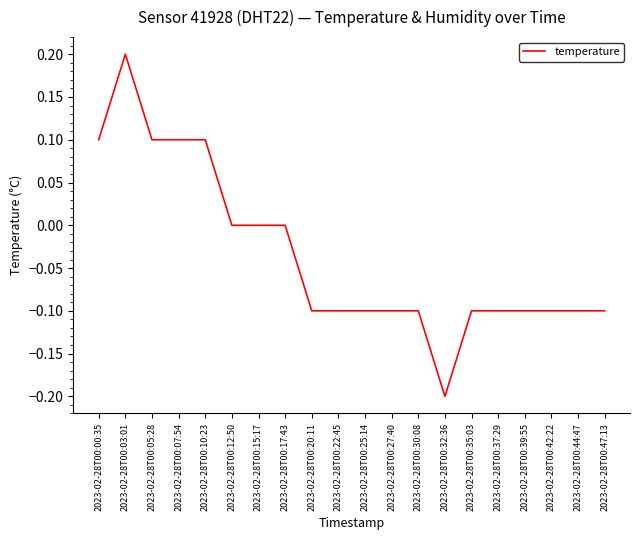

Reading left to right, extract all data points from this chart.

2023-02-28T00:00:35=0.1	2023-02-28T00:03:01=0.2	2023-02-28T00:05:28=0.1	2023-02-28T00:07:54=0.1	2023-02-28T00:10:23=0.1	2023-02-28T00:12:50=0.0	2023-02-28T00:15:17=0.0	2023-02-28T00:17:43=0.0	2023-02-28T00:20:11=-0.1	2023-02-28T00:22:45=-0.1	2023-02-28T00:25:14=-0.1	2023-02-28T00:27:40=-0.1	2023-02-28T00:30:08=-0.1	2023-02-28T00:32:36=-0.2	2023-02-28T00:35:03=-0.1	2023-02-28T00:37:29=-0.1	2023-02-28T00:39:55=-0.1	2023-02-28T00:42:22=-0.1	2023-02-28T00:44:47=-0.1	2023-02-28T00:47:13=-0.1